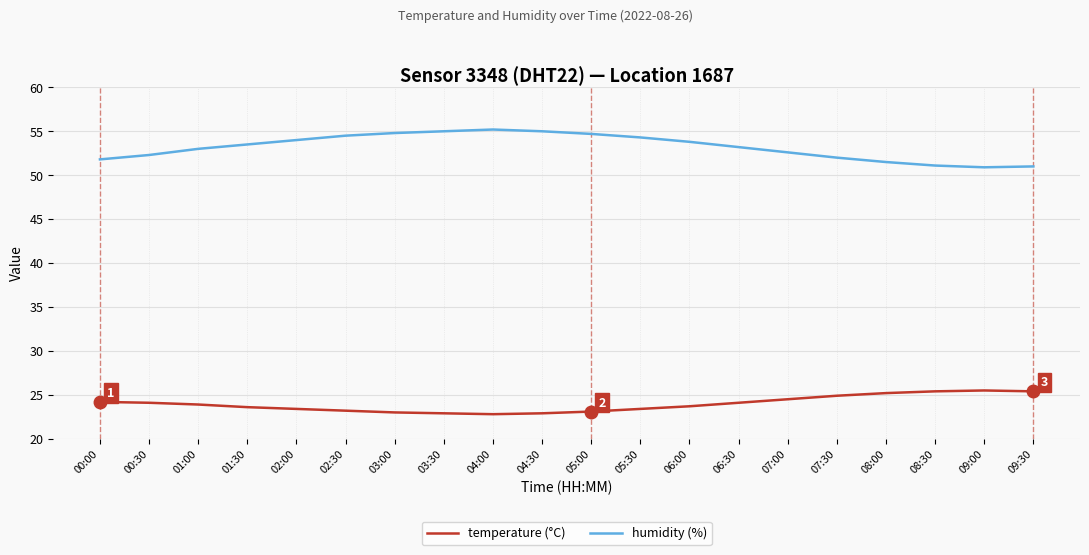

True or false: temperature (°C) and humidity (%) cross at least once.

False